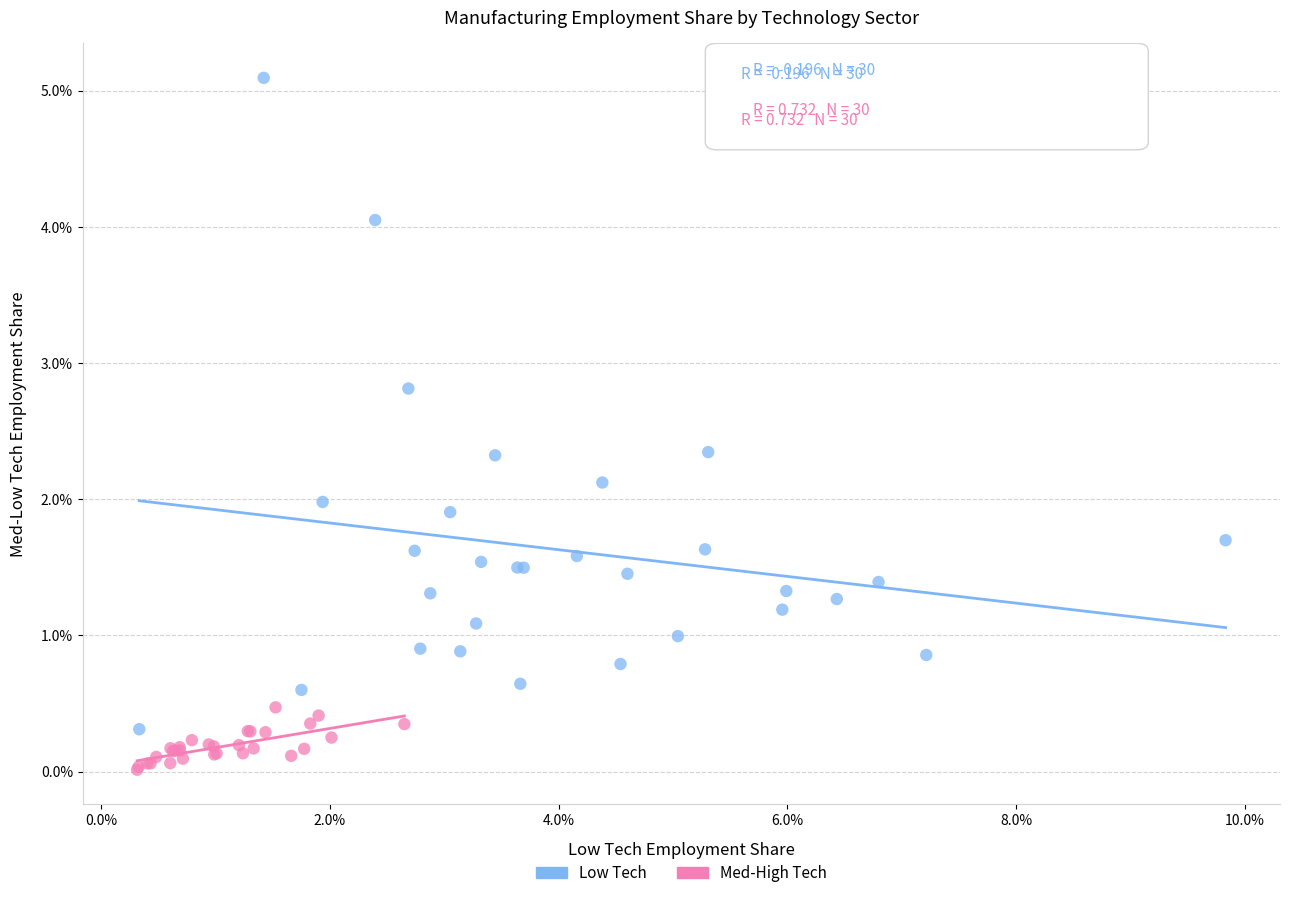

Which series reaches the minimum Y coordinate?

Med-High Tech